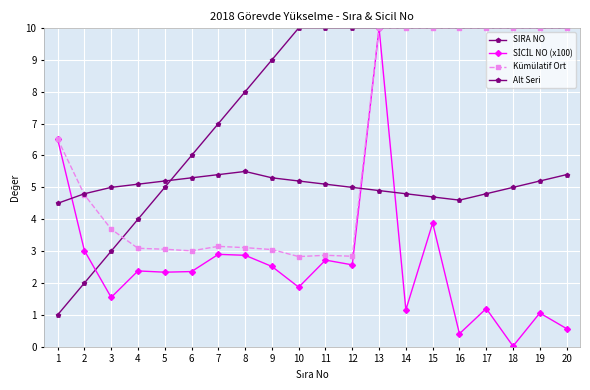

How many categories are shown in the chart?

20